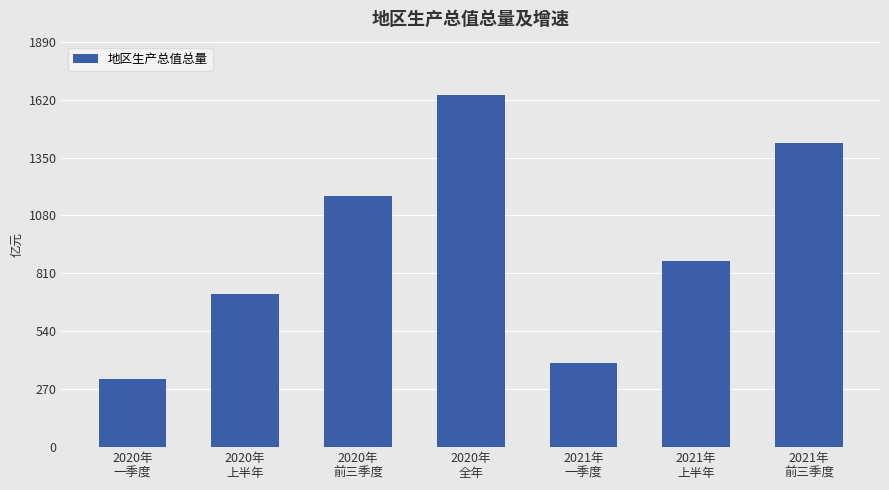

Is it true that the value at 2021年
一季度 is 391.7?

True